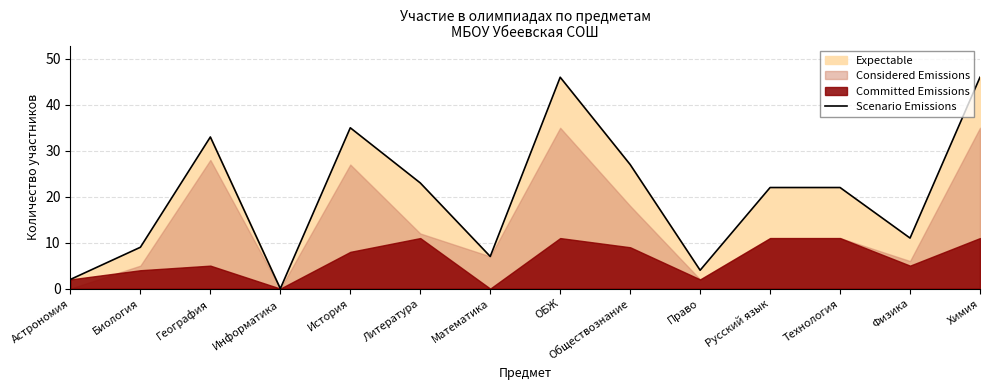

At which label is the value closest to 23?

Литература